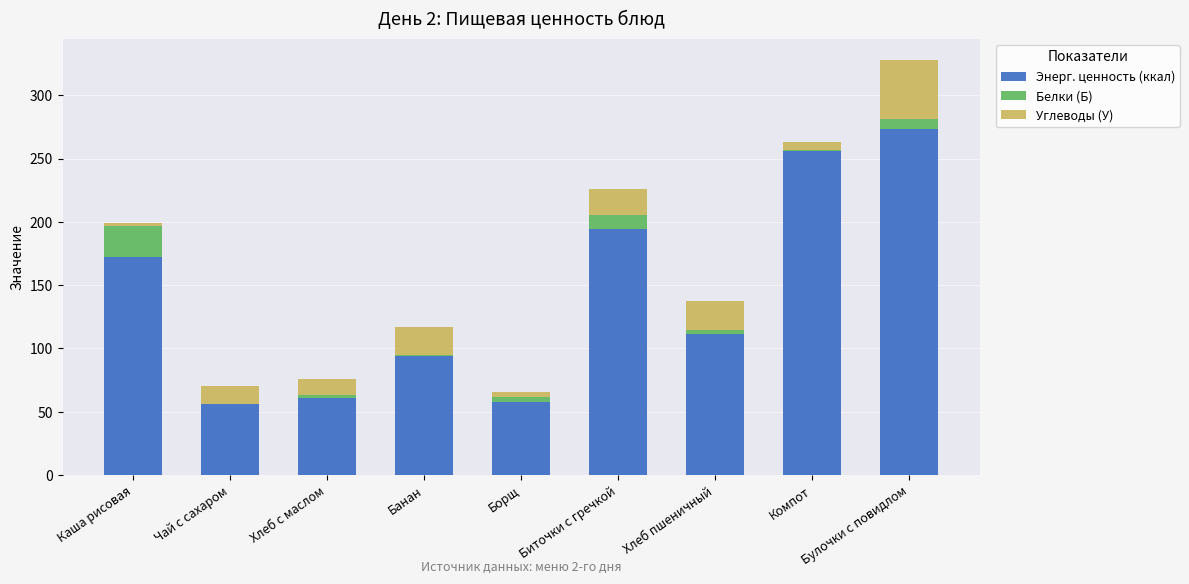

What is the sum of all Энерг. ценность (ккал) values?

1276.7